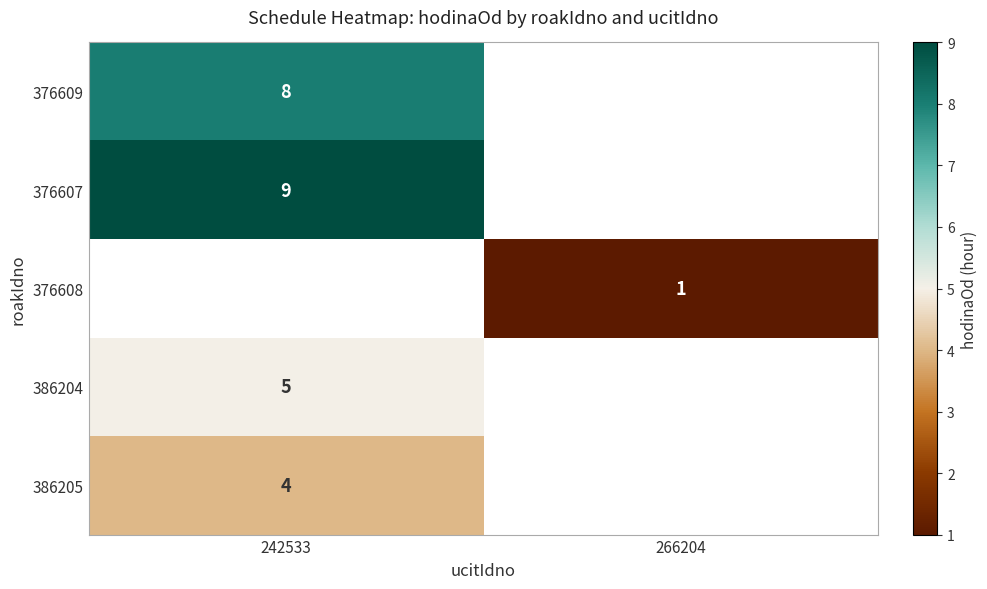

How many distinct data groups are displayed?

5